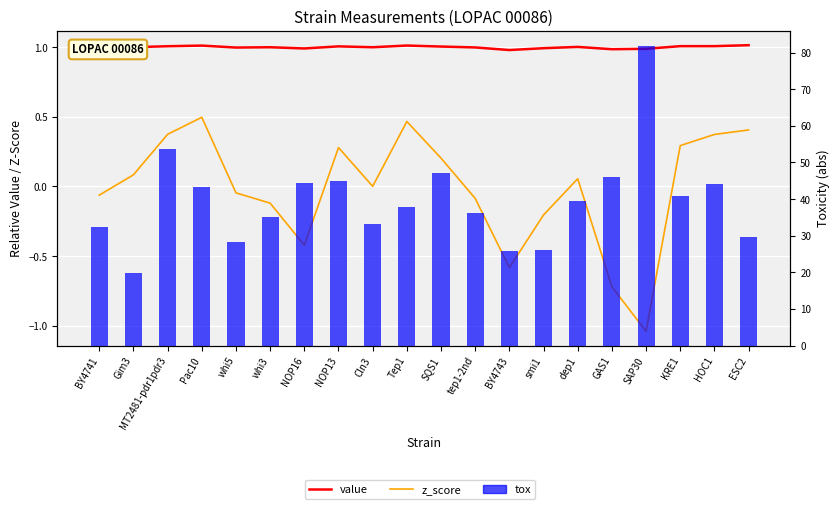

What position from the right is SQS1?

10